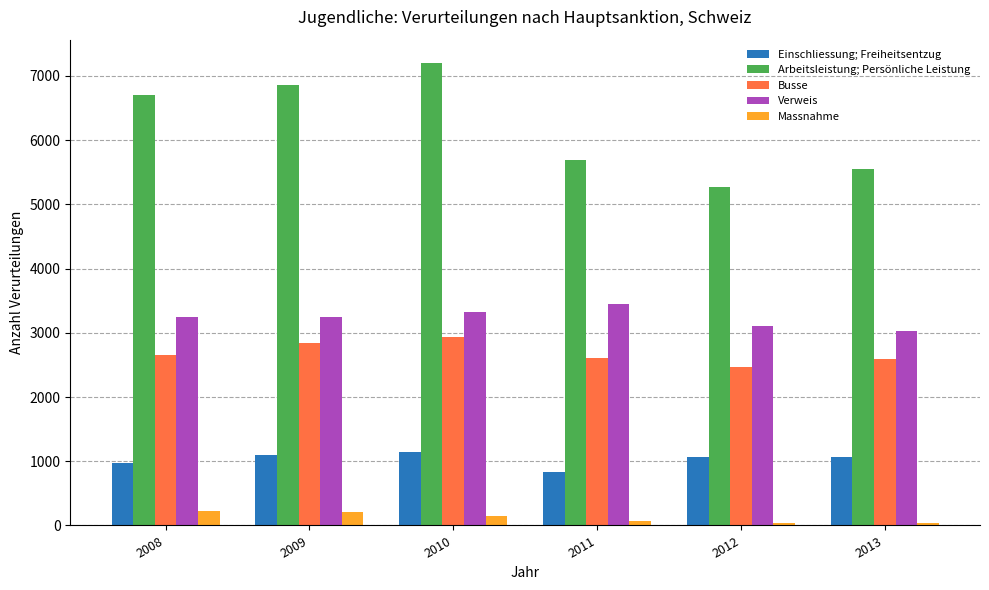

The value of Massnahme at 2009 is 213. True or false?

True